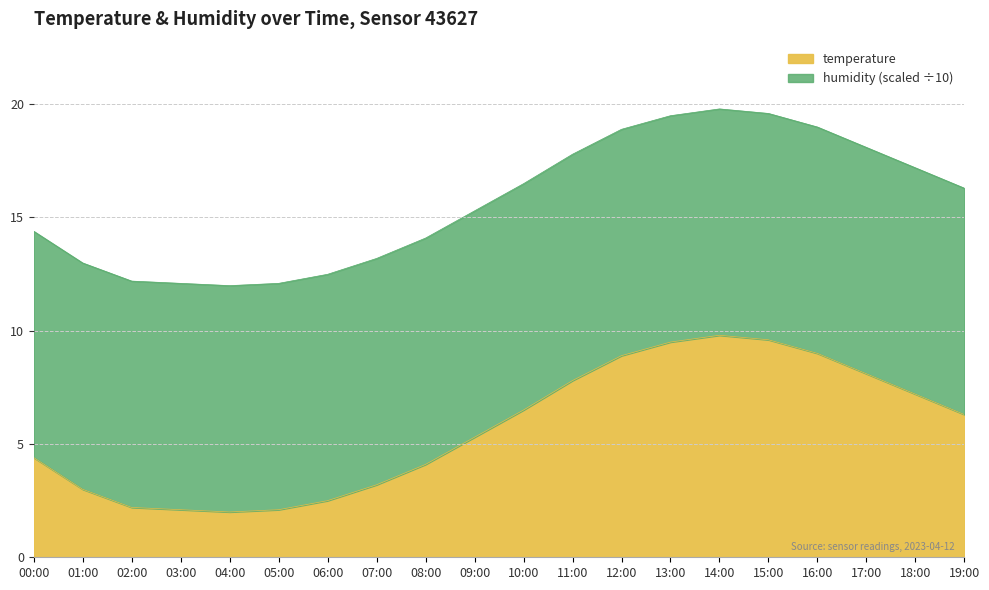

Rank the categories by value from lowest to highest.

04:00, 03:00, 05:00, 02:00, 06:00, 01:00, 07:00, 08:00, 00:00, 09:00, 19:00, 10:00, 18:00, 11:00, 17:00, 12:00, 16:00, 13:00, 15:00, 14:00